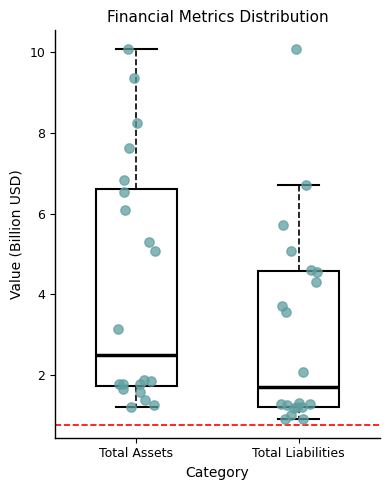

Reading left to right, read every box against the y-axis: the position of its median line, the range the box covers, and the ends of its whiskers. The values are not printed on the chart, so give them approximately, as read against the axis.

Total Assets: median 2.6, box 1.8 to 6.6, whiskers 1.2 to 10.0
Total Liabilities: median 1.6, box 1.2 to 4.6, whiskers 1.0 to 6.6